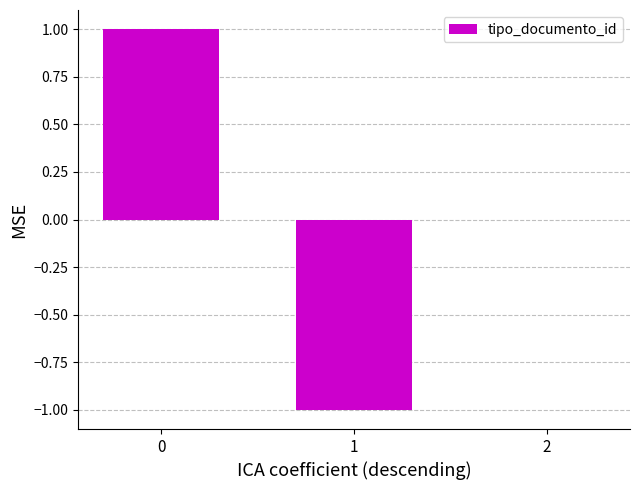

What is the change in value from 0 to 2?

-1